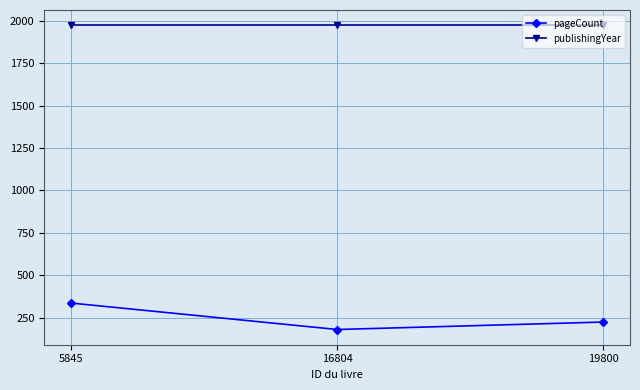

Is the value of pageCount at 5845 greater than the value of publishingYear at 19800?

No